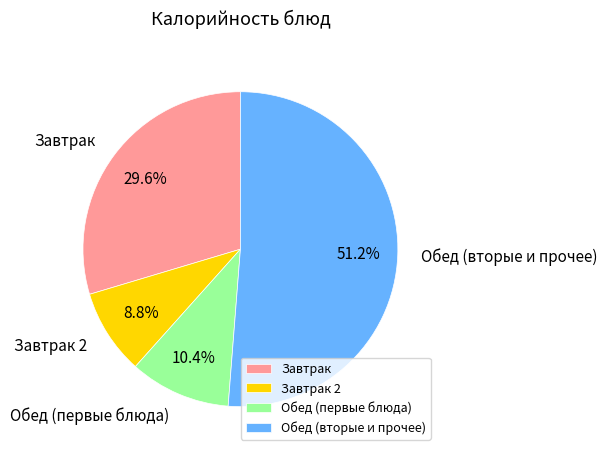

Between Завтрак and Завтрак 2, which is larger?

Завтрак